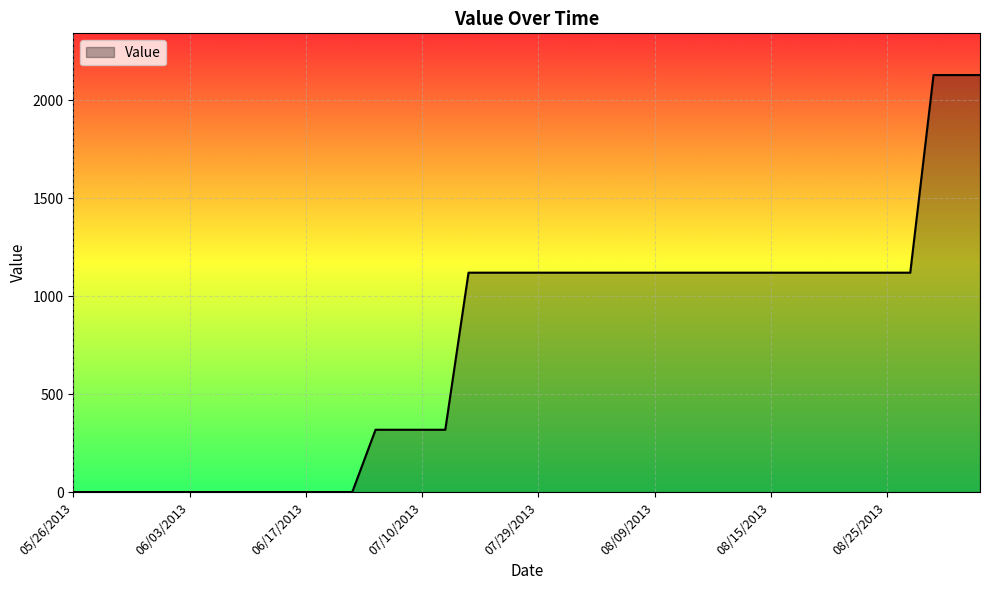

Reading right to left, transcribe all the data shown in this chart.

2129	2129	2129	1120	1120	1120	1120	1120	1120	1120	1120	1120	1120	1120	1120	1120	1120	1120	1120	1120	1120	1120	1120	318	318	318	318	0	0	0	0	0	0	0	0	0	0	0	0	0